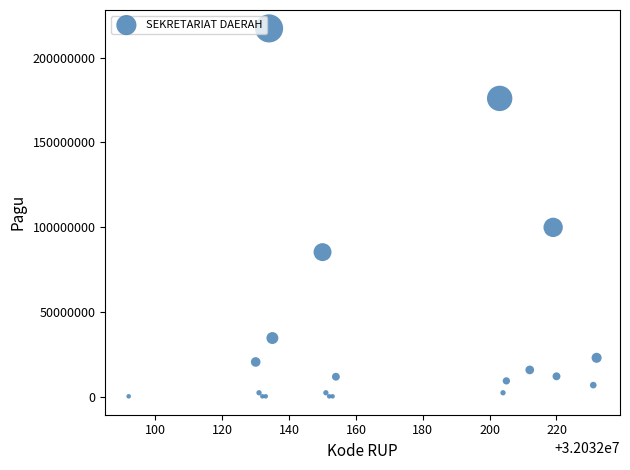

What Y value in the scatter plot is closest to 108800000?

99958000